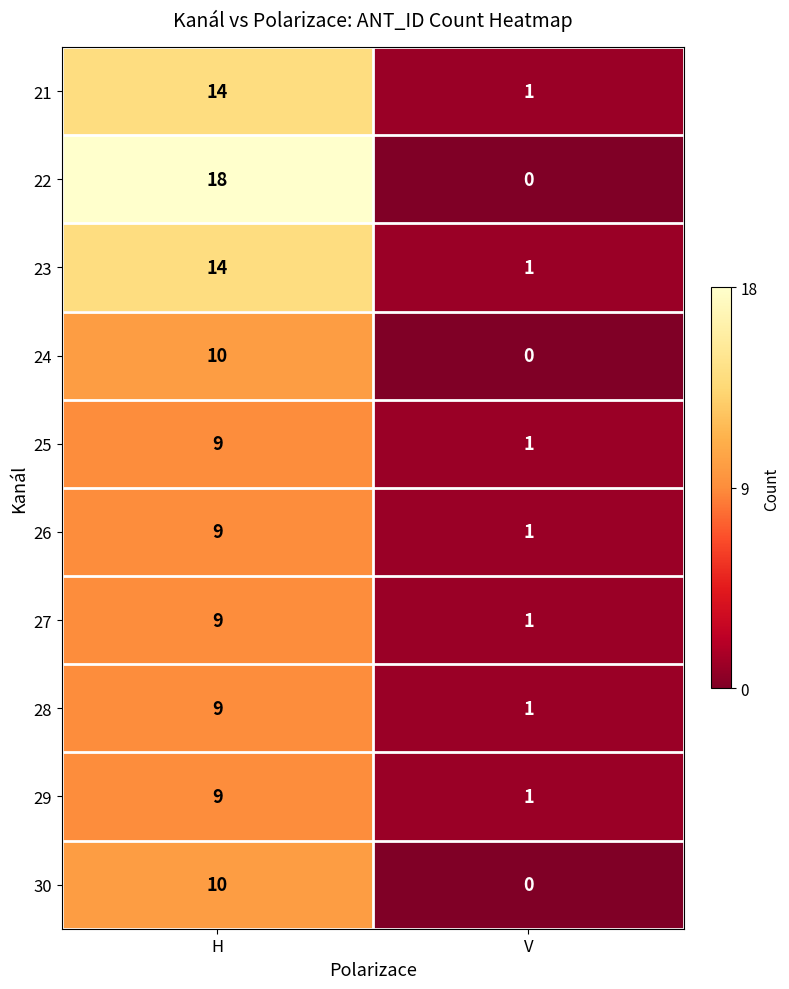

What is the difference between the maximum and minimum values in the 24 series?

10